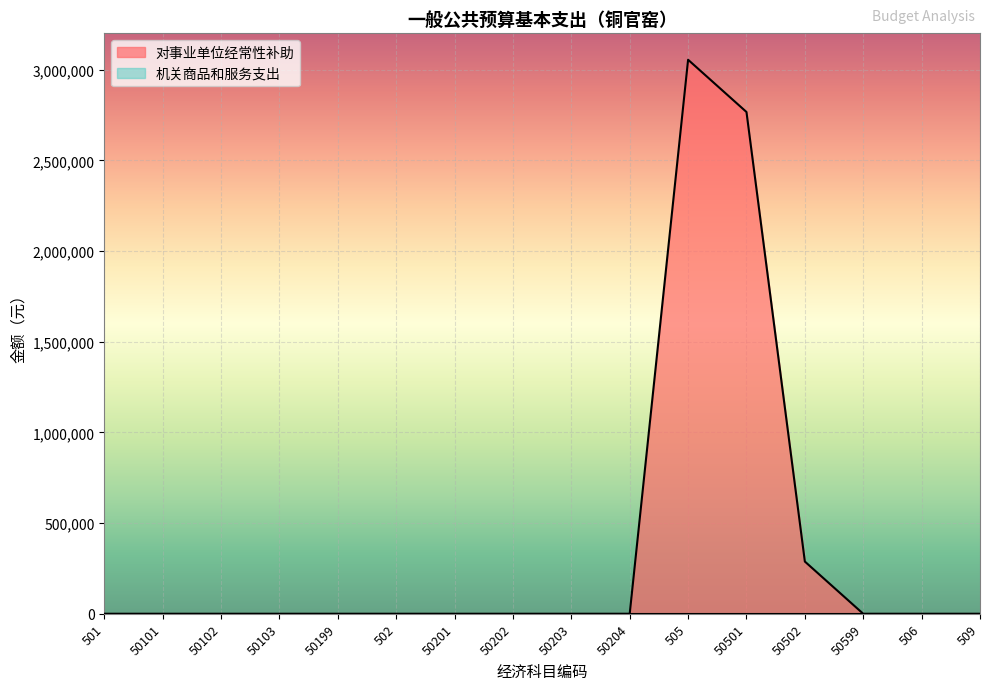

True or false: there are more than 2 points higher than both neighbors.

False